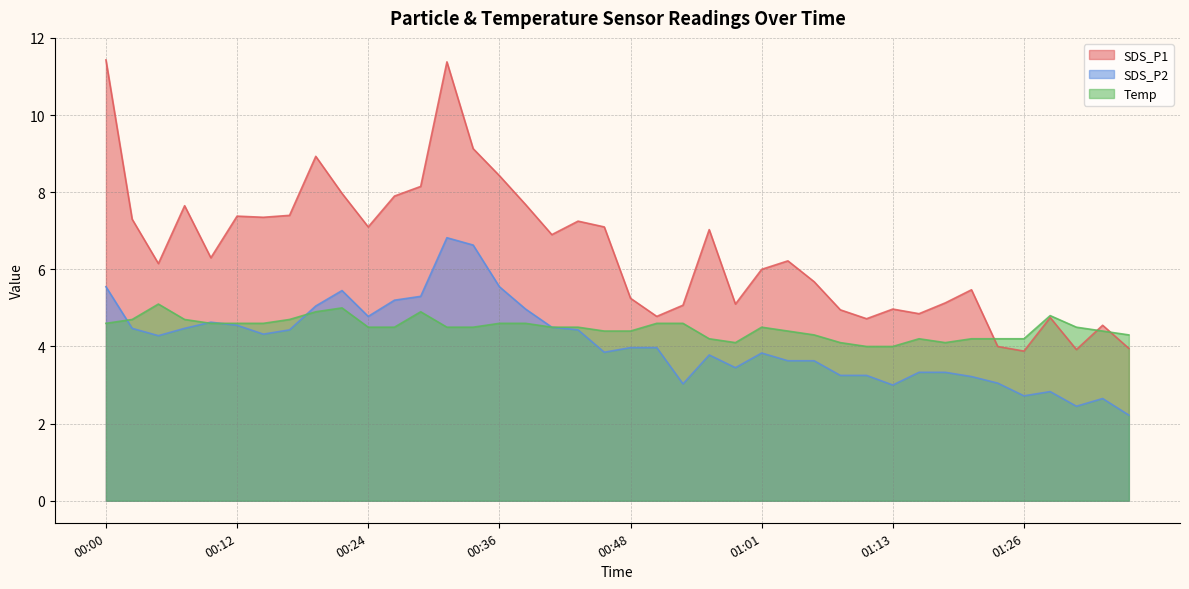

What is the approximate value of SDS_P1 at 01:01?

6.0